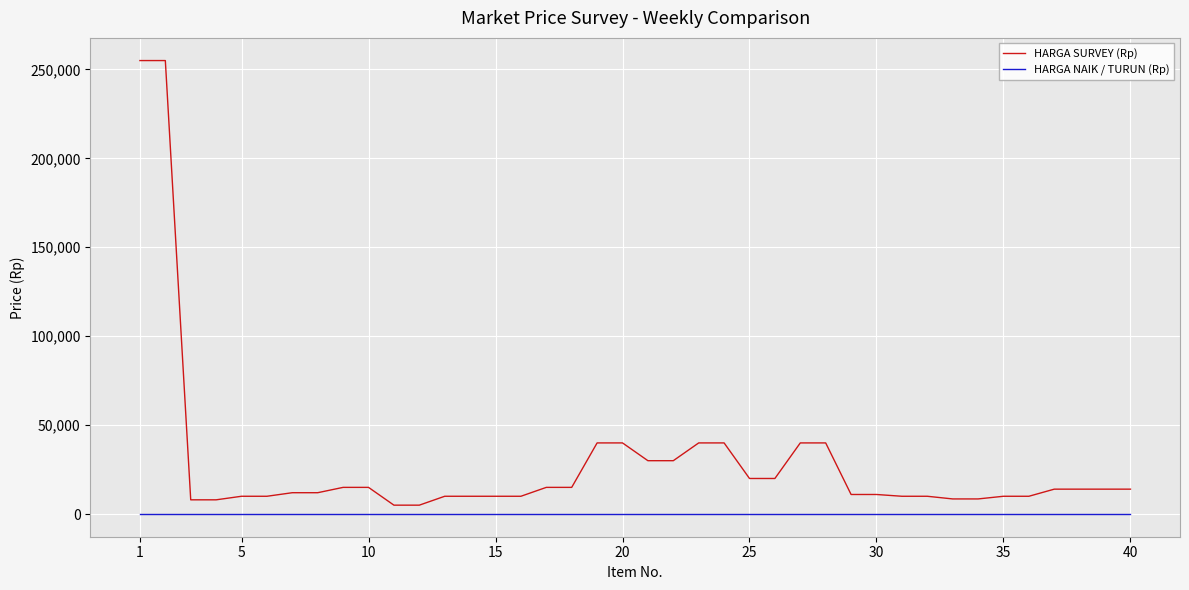

What is the maximum value for HARGA SURVEY (Rp)?

255000